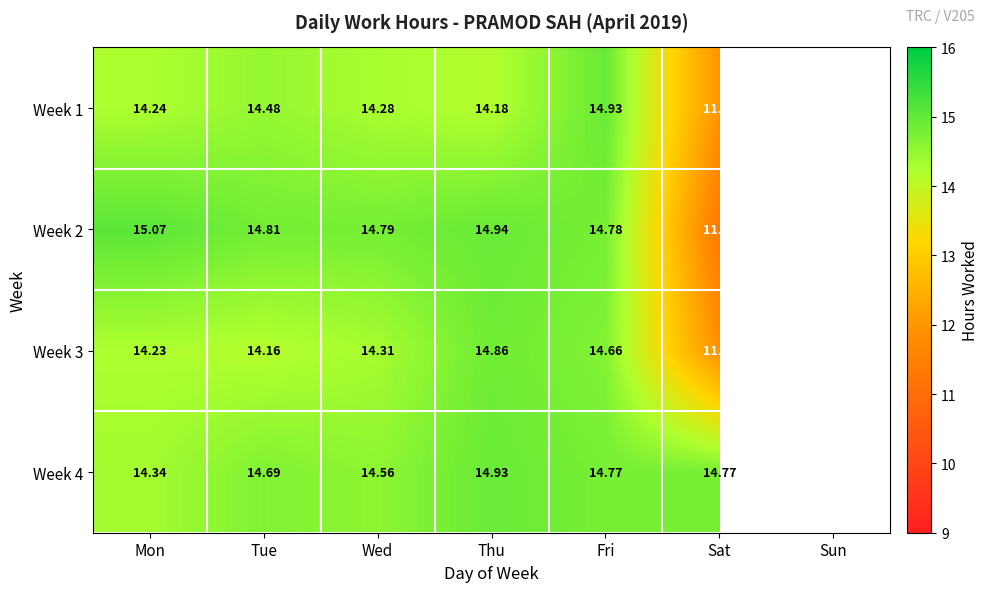

Where is Week 2 nearest to the value 12?

Sat